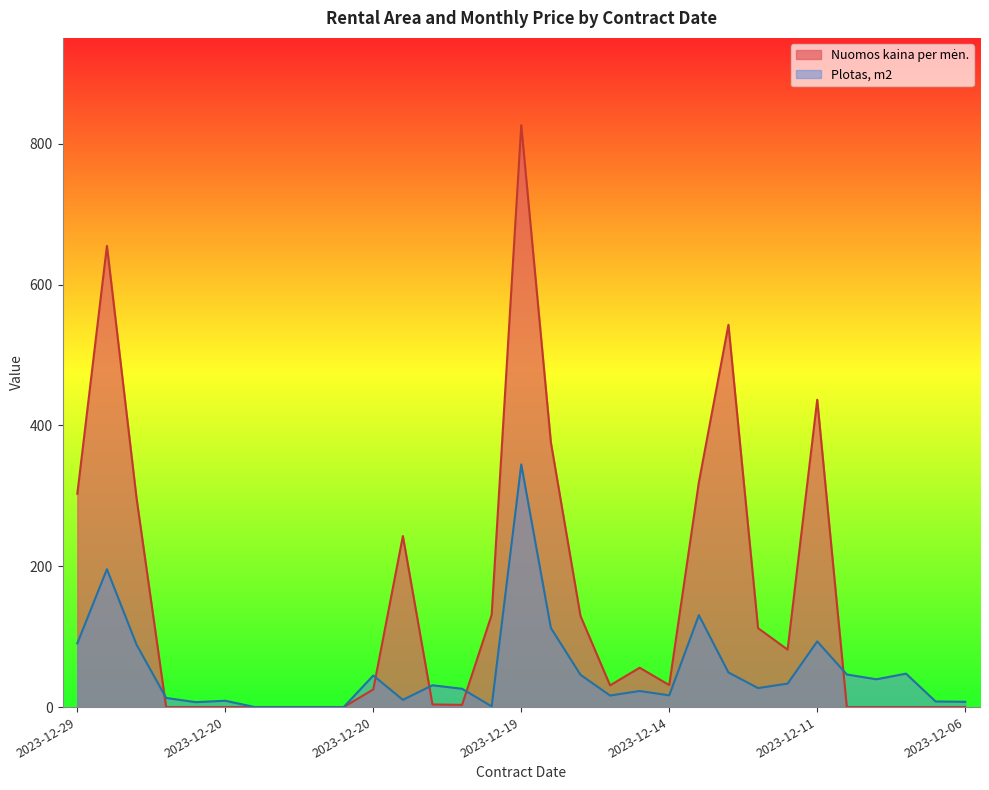

True or false: Plotas, m2 has a value of 8.0 at 2023-12-06.

True